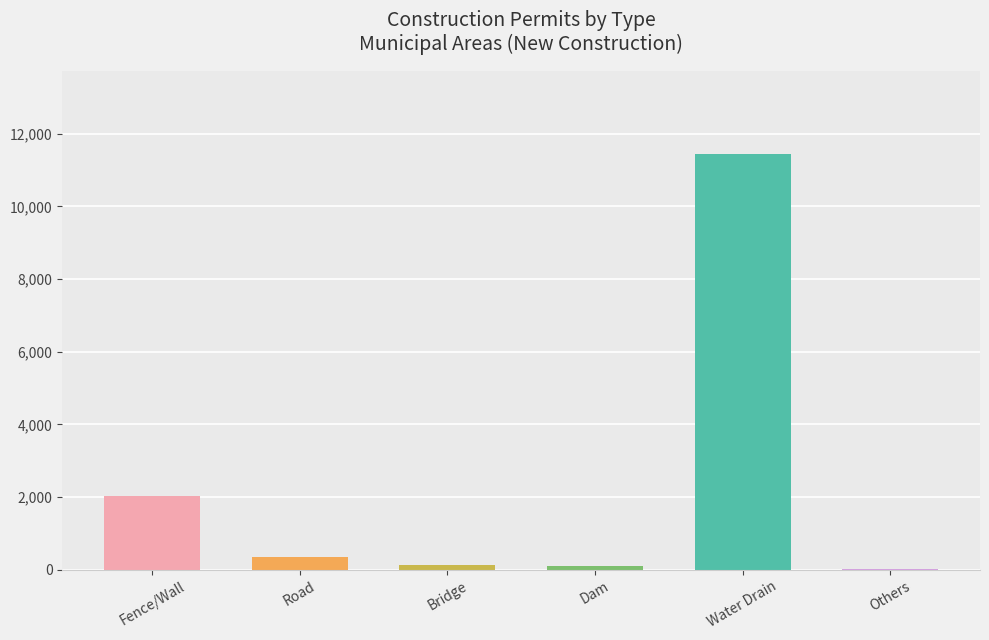

True or false: the data shows 2038 at Fence/Wall.

True